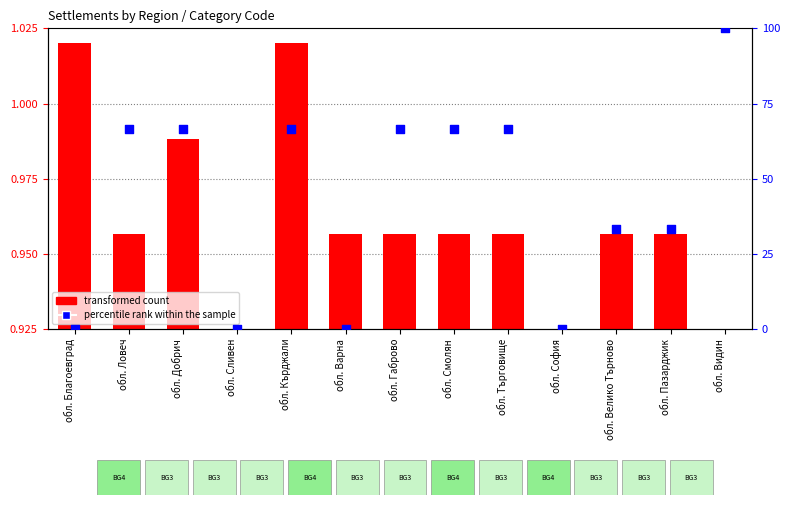

What is the change in value from обл. Велико Търново to обл. Видин?

+66.6